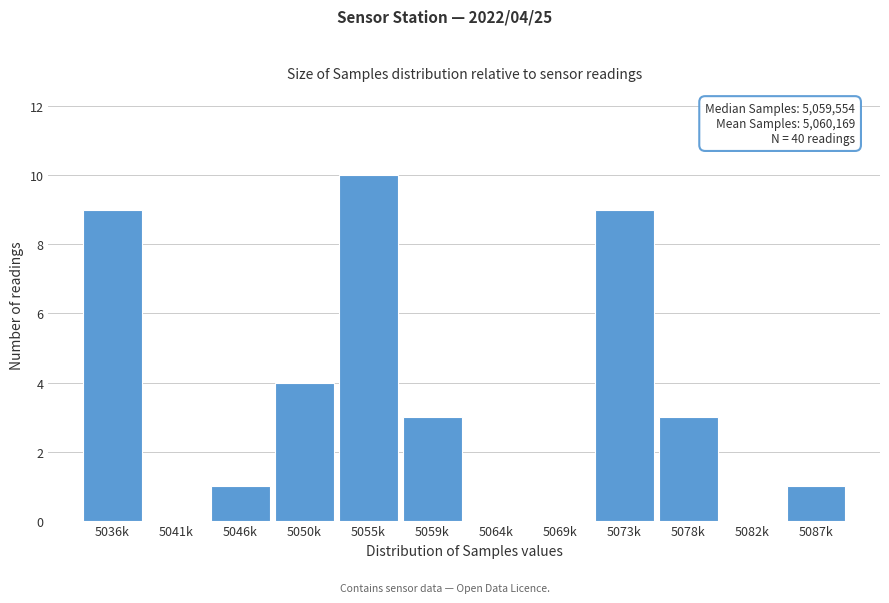

Reading left to right, transcribe all the data shown in this chart.

5036k=9	5041k=0	5046k=1	5050k=4	5055k=10	5059k=3	5064k=0	5069k=0	5073k=9	5078k=3	5082k=0	5087k=1